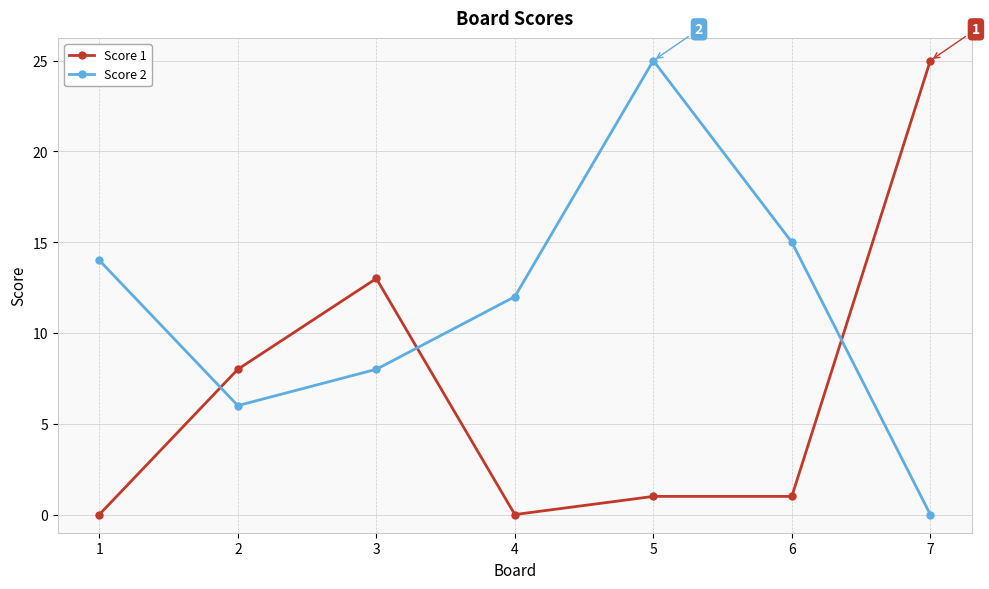

What is the difference between the Score 2 values at 4 and 7?

12